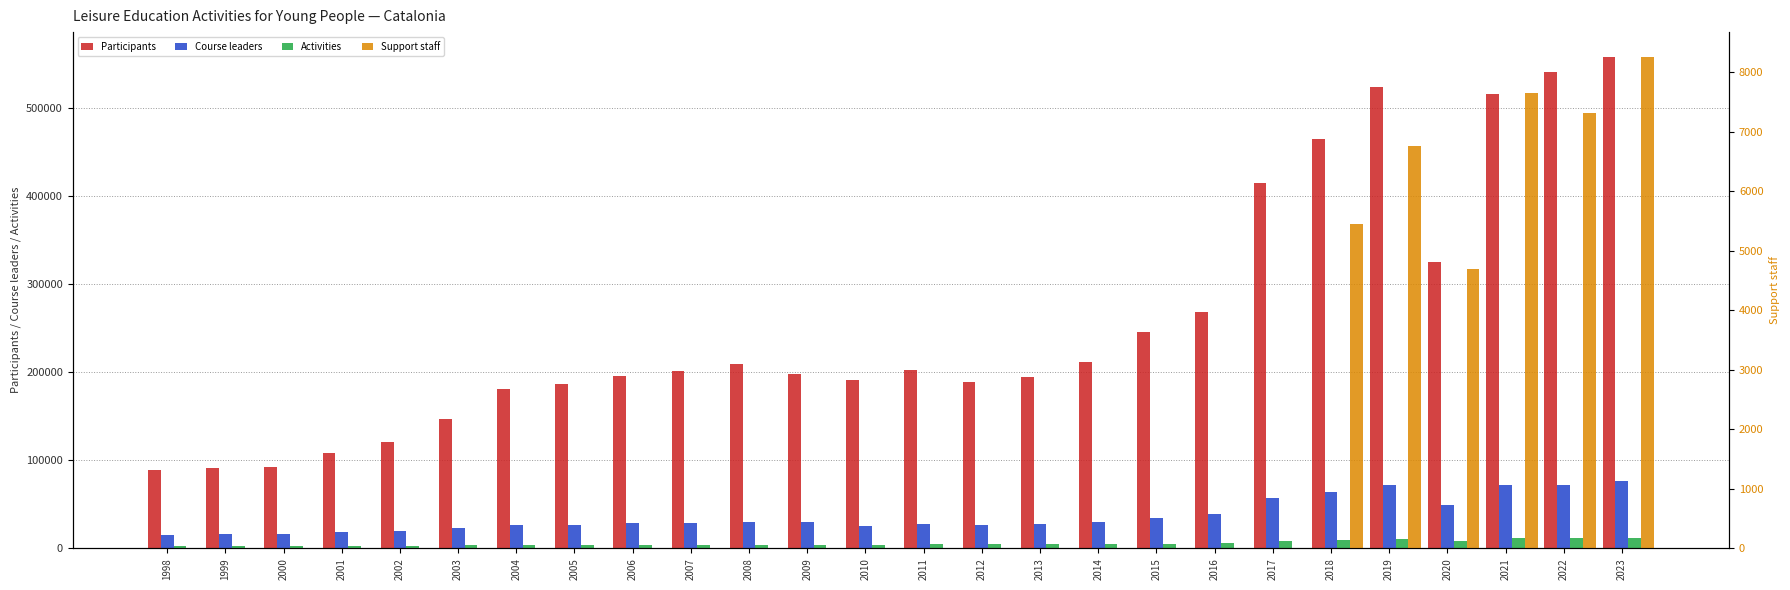

Reading left to right, extract all data points from this chart.

Participants: 89004	91739	92666	108203	121313	147597	181027	186335	195598	201204	209231	198623	191262	202677	188971	194350	211994	245644	268313	414953	465219	524498	326002	516608	541369	558741
Course leaders: 15614	16260	16208	18261	20186	22907	26197	26600	28582	29122	29789	29455	25207	27592	26636	28005	30221	34283	38667	56945	63788	71612	48757	71556	72602	77130
Activities: 2563	2596	2540	2850	2929	3324	4005	4009	4241	4316	4422	4297	4186	4785	4674	4906	5029	5514	6098	8819	10069	11215	8885	11710	11538	11484
Support staff: 0	0	0	0	0	0	0	0	0	0	0	0	0	0	0	0	0	0	0	0	5448	6756	4703	7645	7309	8262